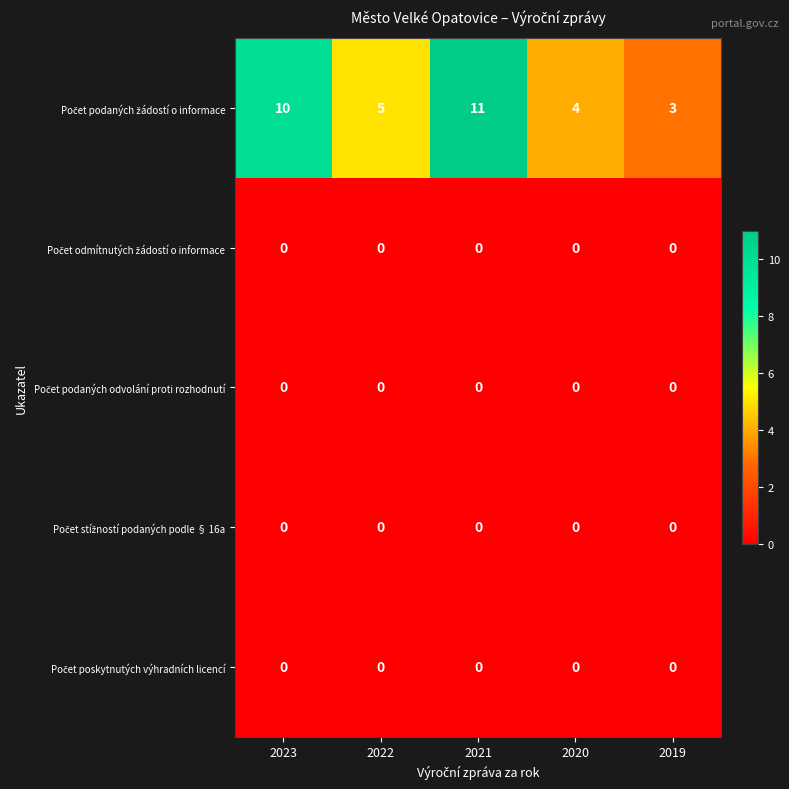

Which label corresponds to the largest value in the chart?

2021